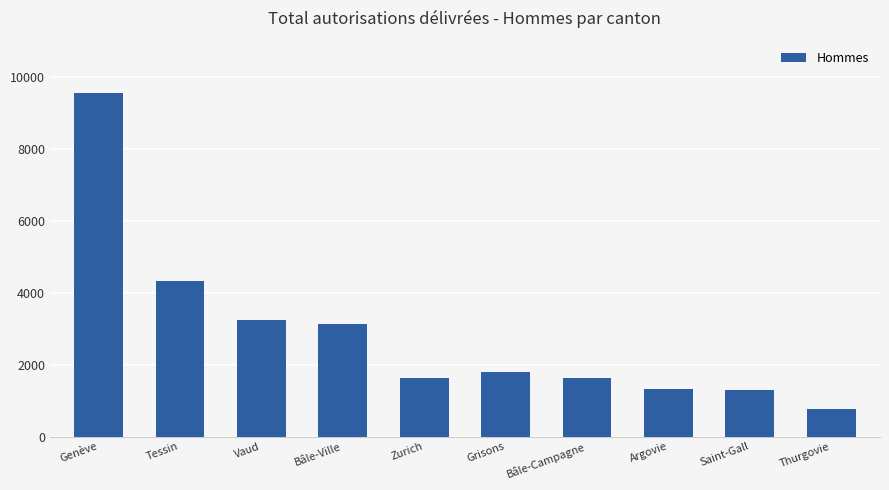

Is it true that the value at Tessin is 2339?

False